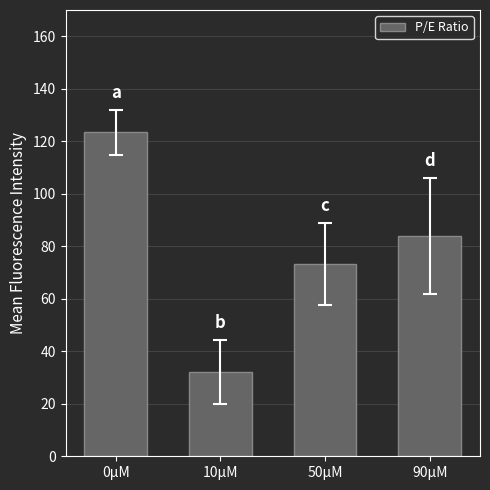

What is the difference between the maximum and minimum values?

91.3